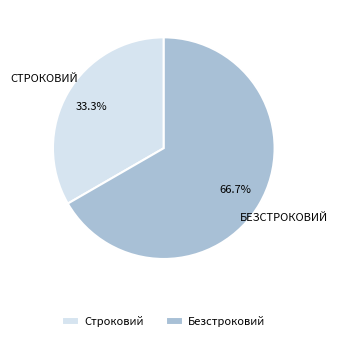

To the nearest percent, what is the combined percentage of Строковий and Безстроковий?

100%